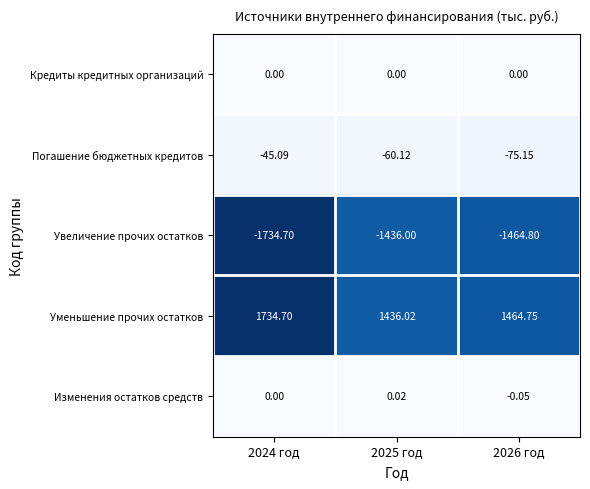

List the series in order of their peak value, lowest first.

Увеличение прочих остатков, Погашение бюджетных кредитов, Кредиты кредитных организаций, Изменения остатков средств, Уменьшение прочих остатков